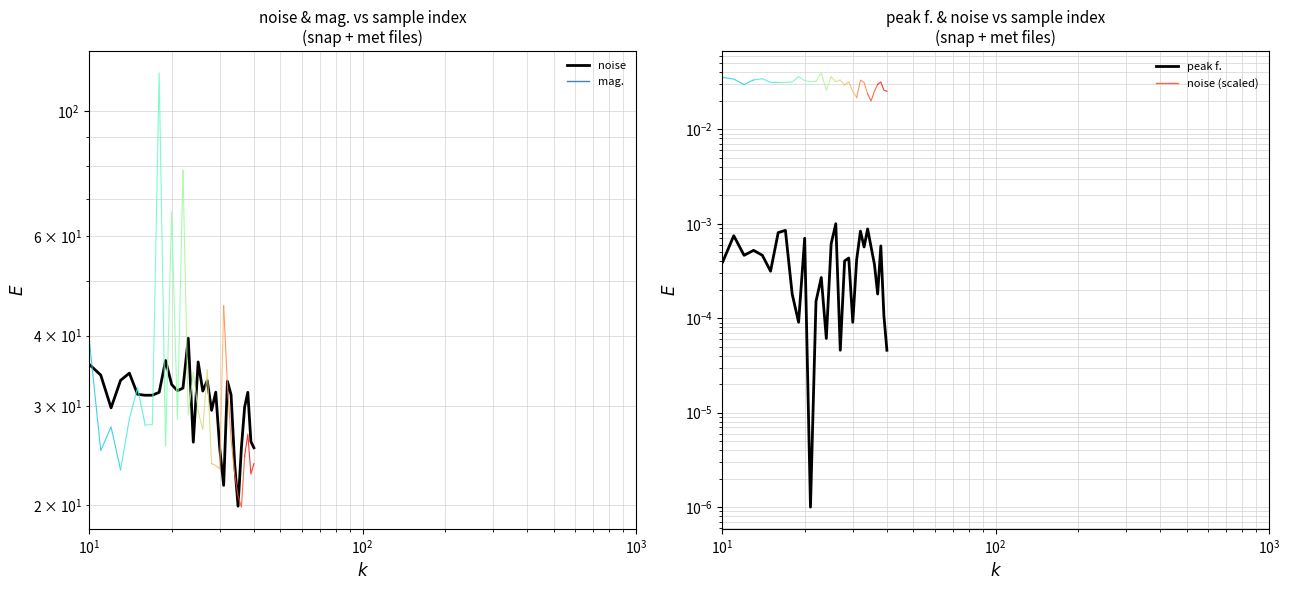

True or false: noise and peak f. cross at least once.

False